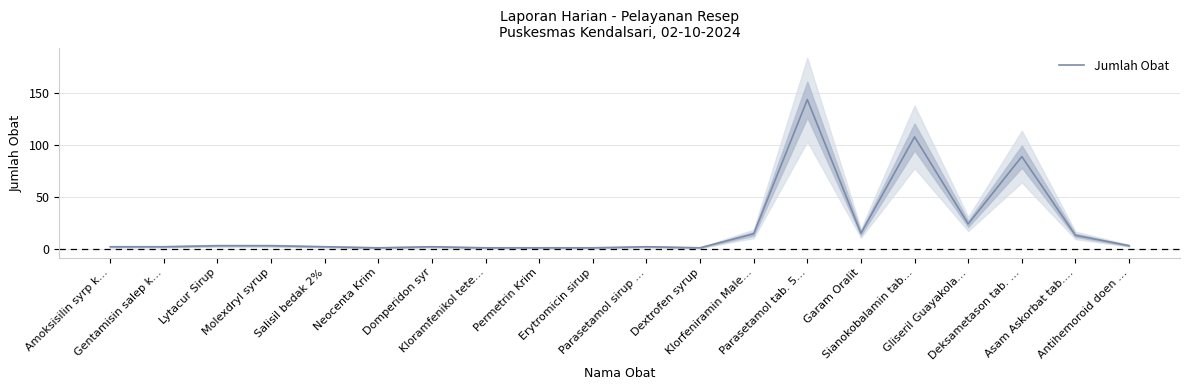

List the labels in order of value, largest first.

Parasetamol tab. 5…, Sianokobalamin tab…, Deksametason tab. …, Gliseril Guayakola…, Garam Oralit, Klorfeniramin Male…, Asam Askorbat tab.…, Lytacur Sirup, Molexdryl syrup, Antihemoroid doen …, Amoksisilin syrp k…, Gentamisin salep k…, Salisil bedak 2%, Domperidon syr, Parasetamol sirup …, Neocenta Krim, Kloramfenikol tete…, Permetrin Krim, Erytromicin sirup, Dextrofen syrup